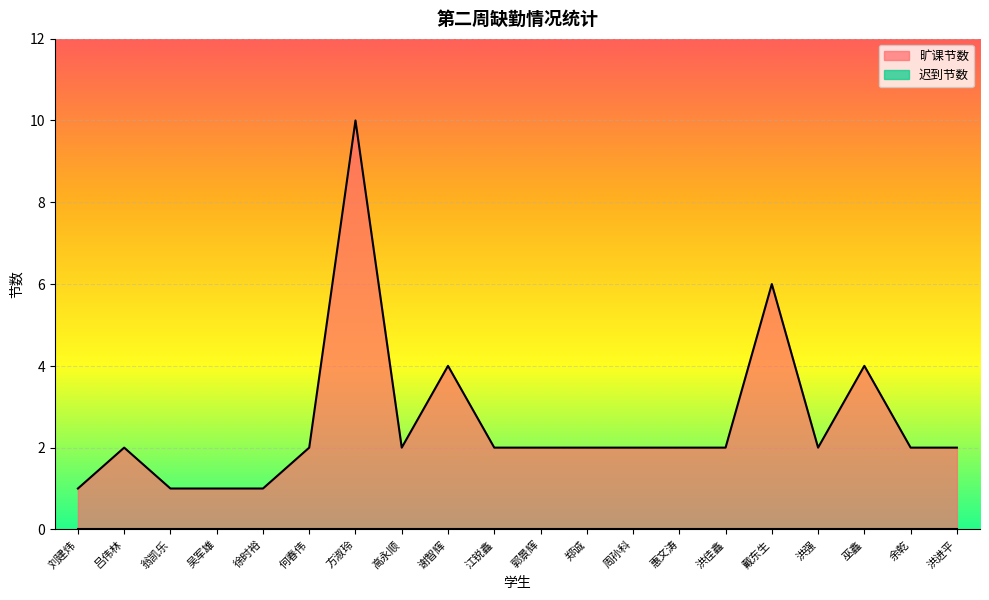

The chart shows a value of 1 at 高永顺. True or false?

False